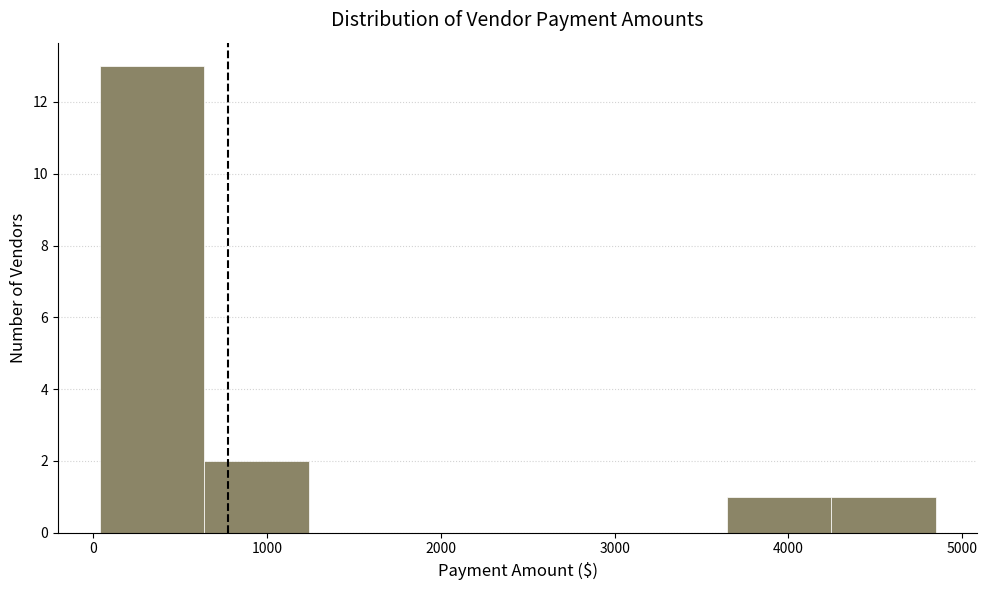

Reading left to right, list every bar in this chart as the range it spans on the x-axis followed by its height. Neither the bar edges nor the heights are printed on the chart, so give them approximately, as read against the axes.

0 to 600: 13
600 to 1200: 2
1200 to 1800: 0
1800 to 2400: 0
2400 to 3000: 0
3000 to 3600: 0
3600 to 4200: 1
4200 to 4800: 1